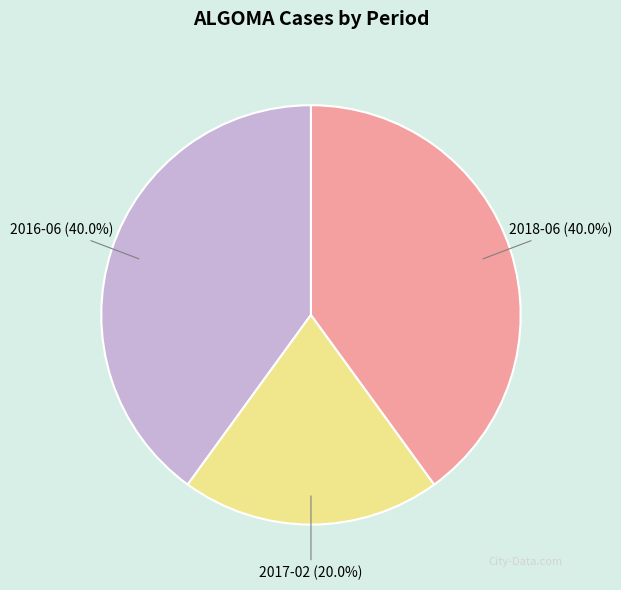

The 2017-02 slice represents 5% of the pie. True or false?

False